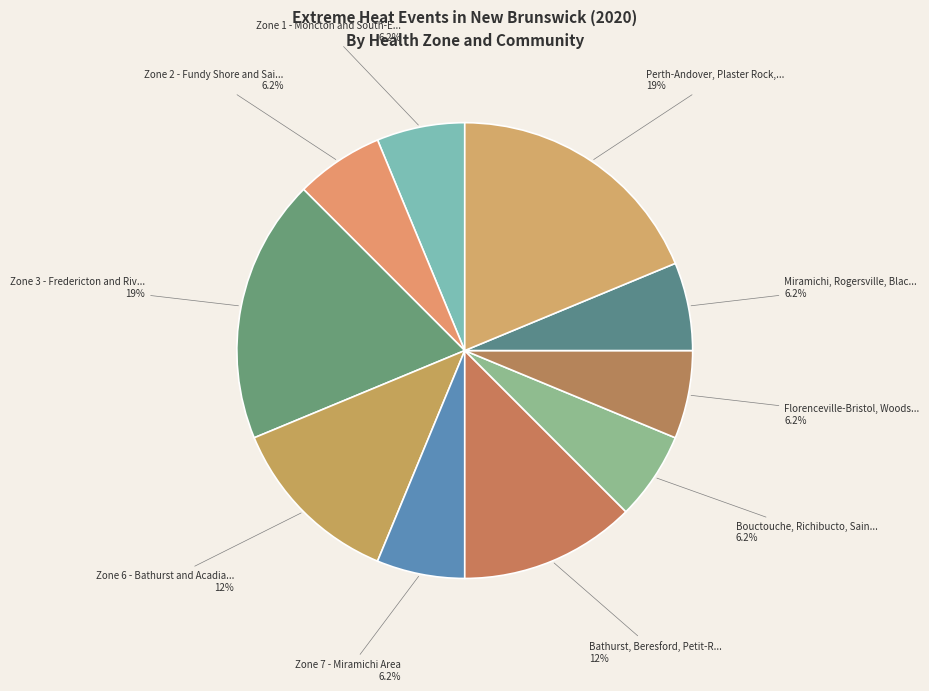

To the nearest percent, what is the difference between the largest and smallest slice percentages?

12%